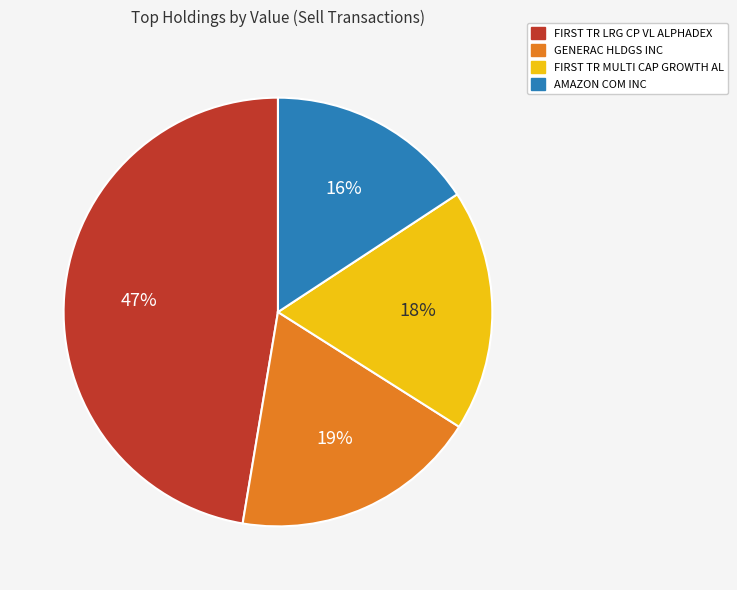

Count the number of slices in the pie.

4